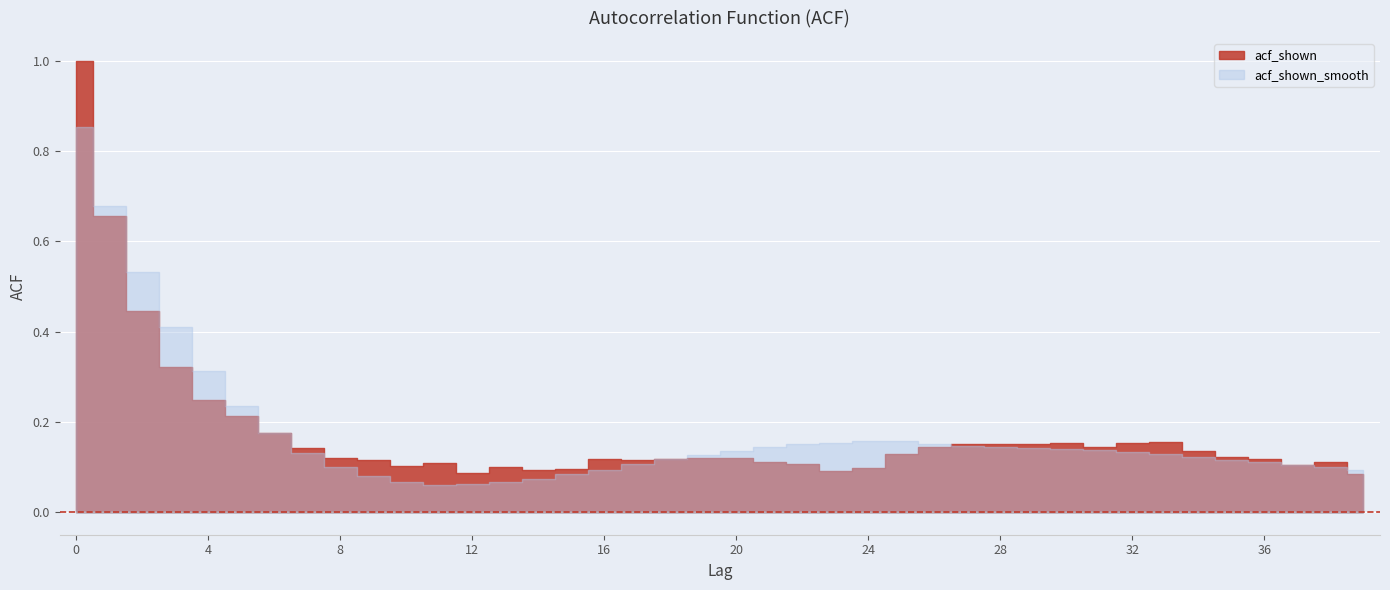

How many interior local peaks does the acf_shown_smooth series have?

1